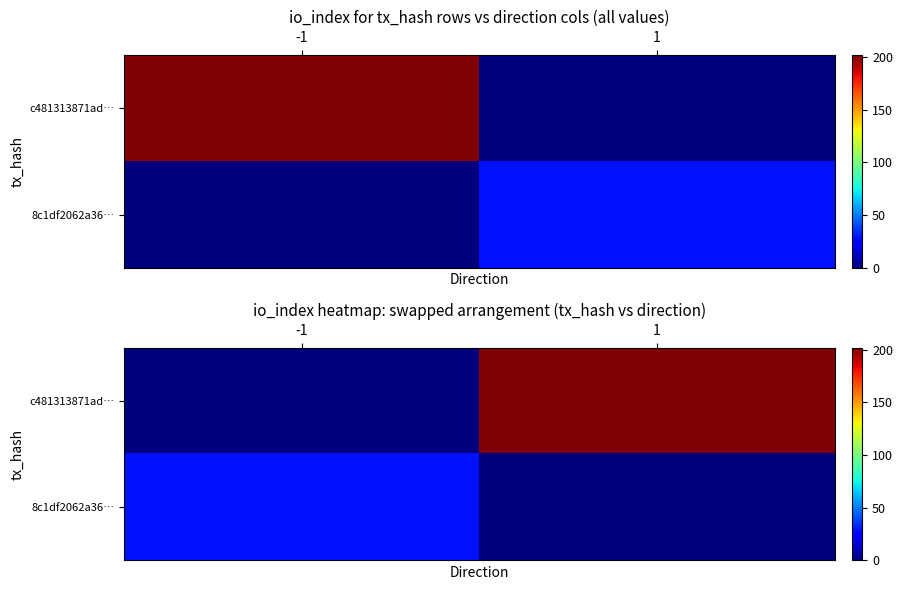

Is the value of c481313871ad… at -1 greater than the value of 8c1df2062a36… at -1?

No